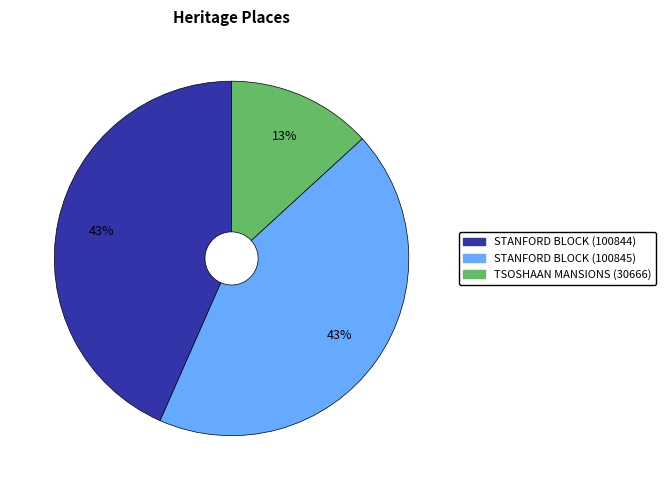

To the nearest percent, what percentage of the pie is STANFORD BLOCK (100845)?

43%